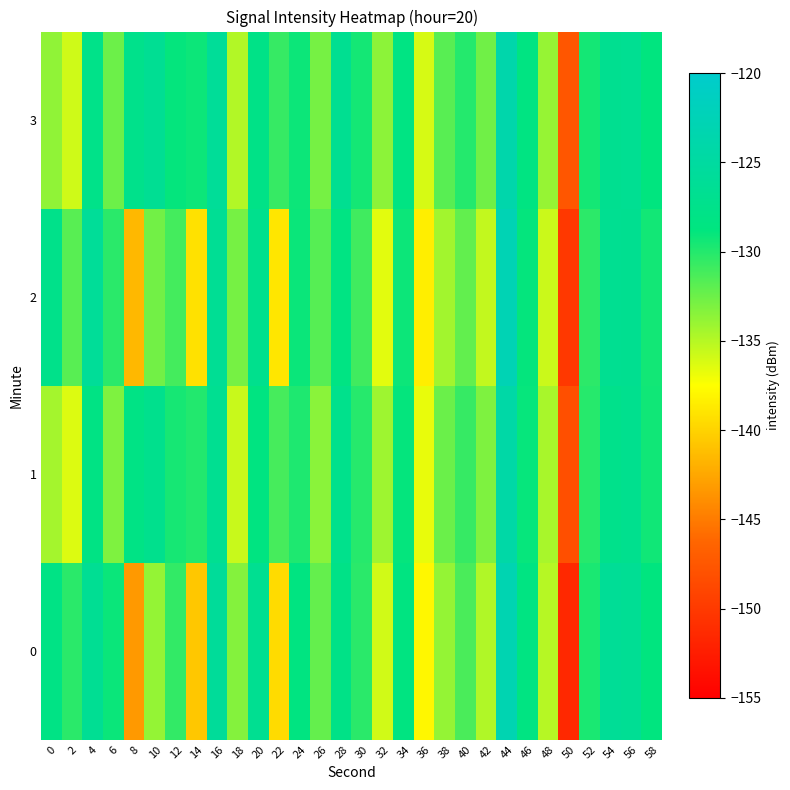

At 20, list the series in order from smallest to largest.

1, 3, 2, 0